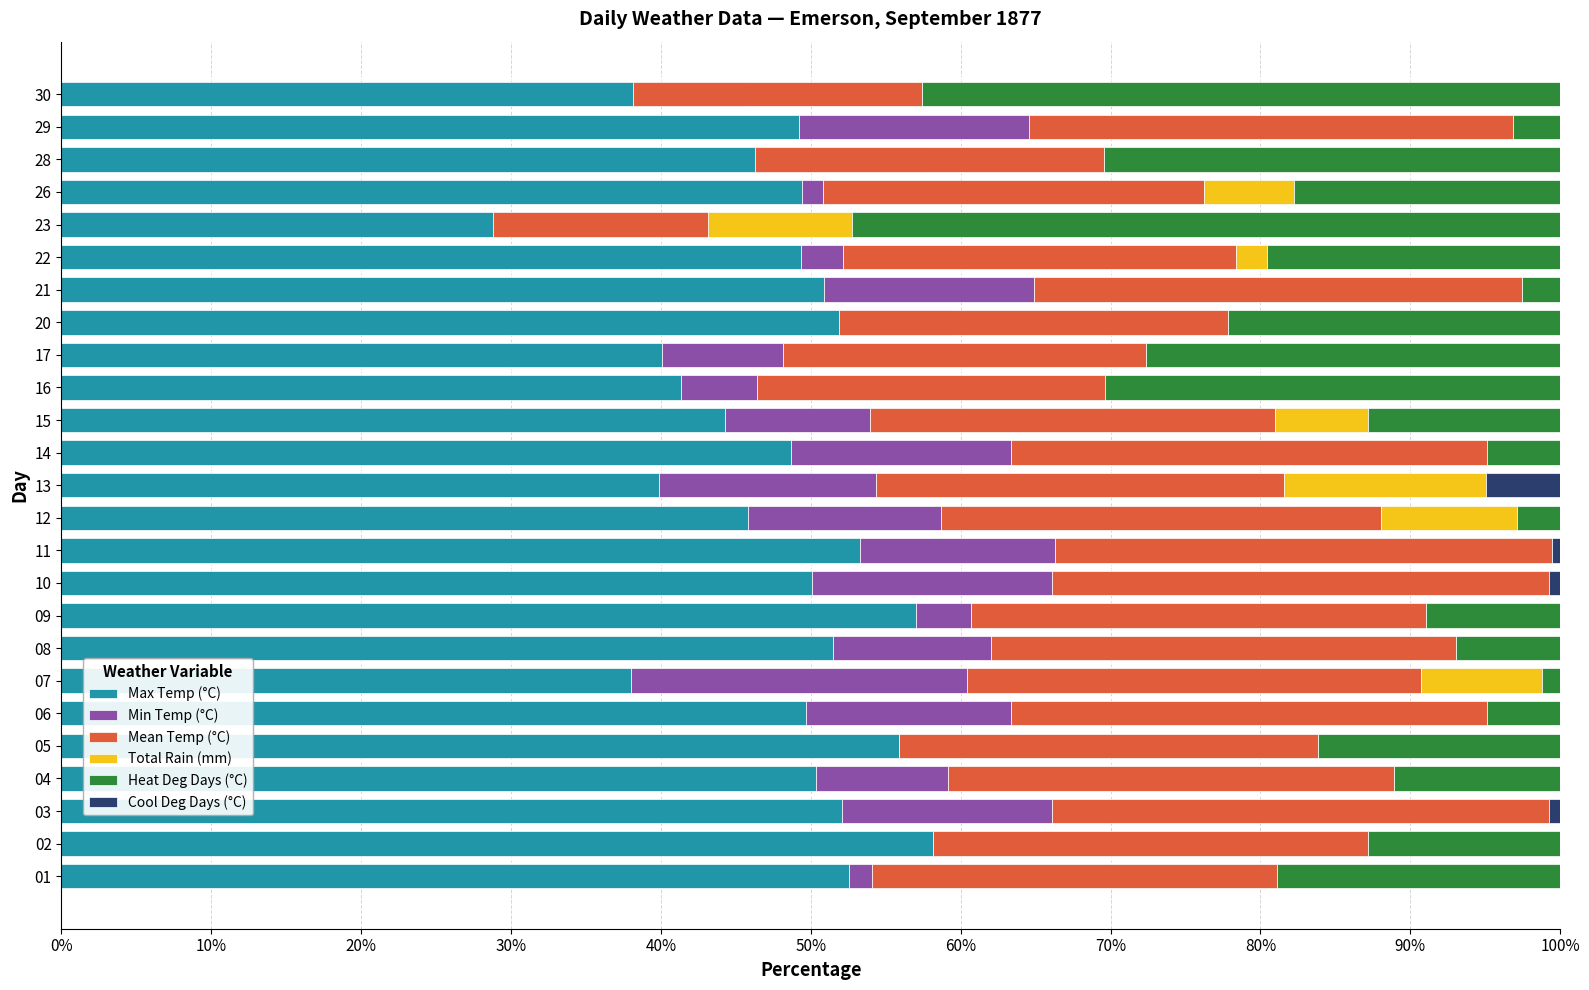

Is it true that Max Temp (°C) equals 52.1 at 03?

True